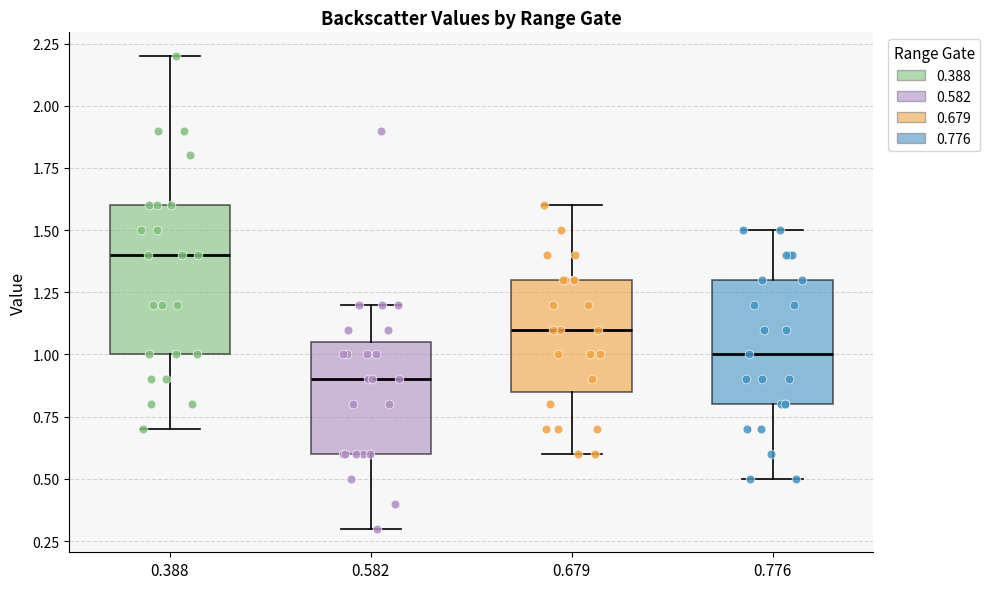

Comparing the boxes themselves (not the whiskers), which one is the tallest?

0.388